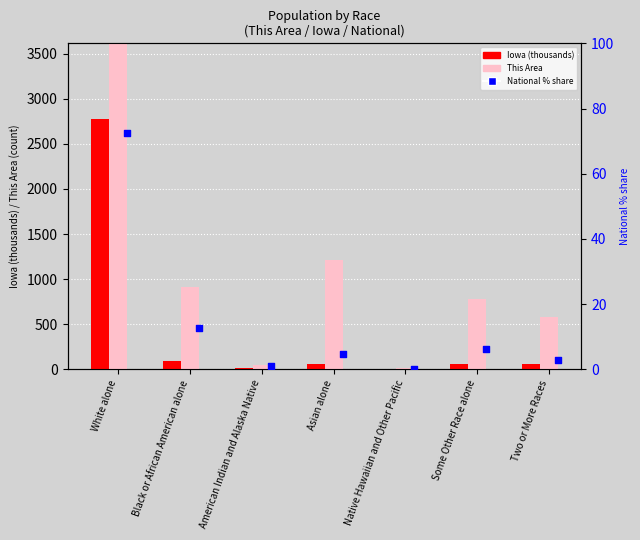

What is the total value across all series at Some Other Race alone?

845.3